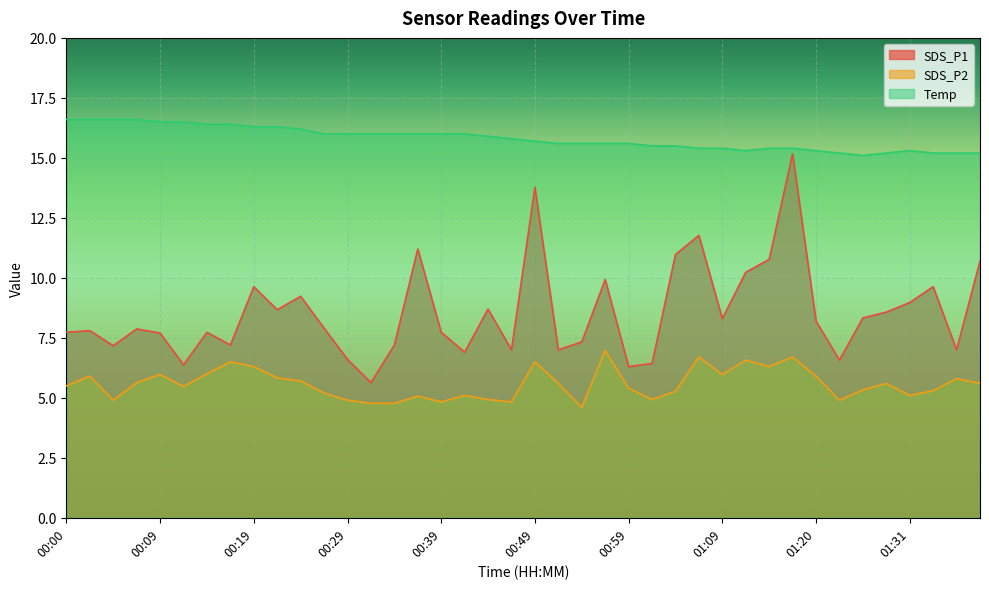

Where is the first local minimum for SDS_P1?

00:05